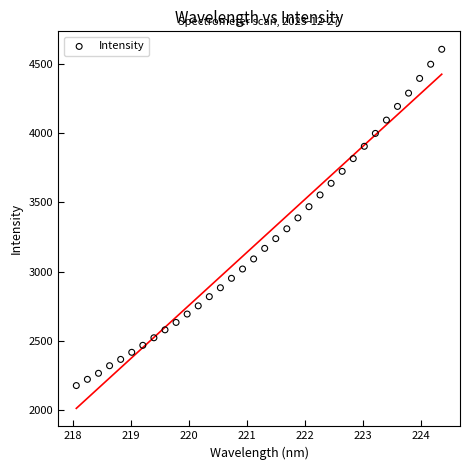

What is the range of Y values (max minus min)?

2427.6